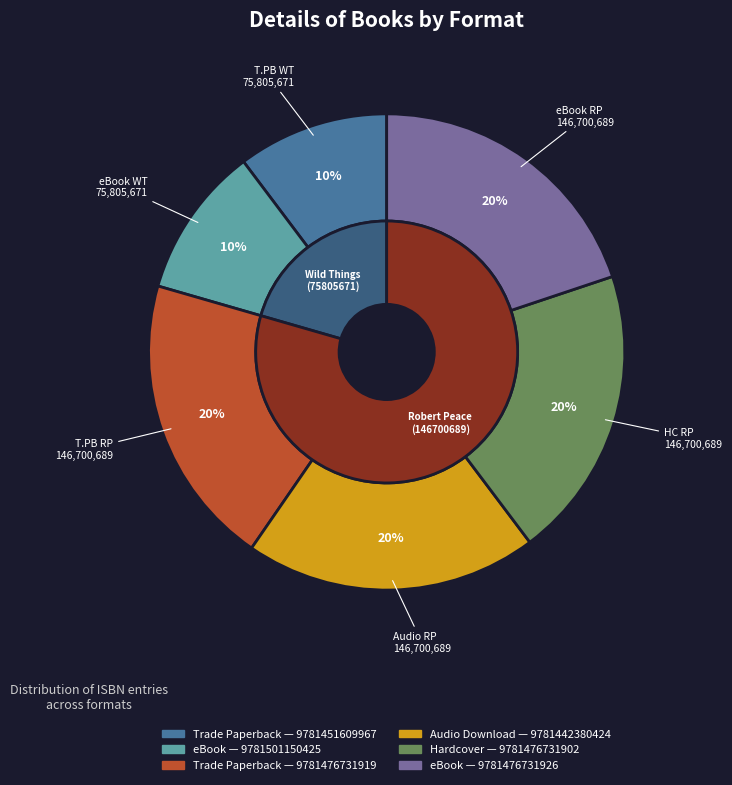

To the nearest percent, what is the difference between the largest and smallest slice percentages?

10%